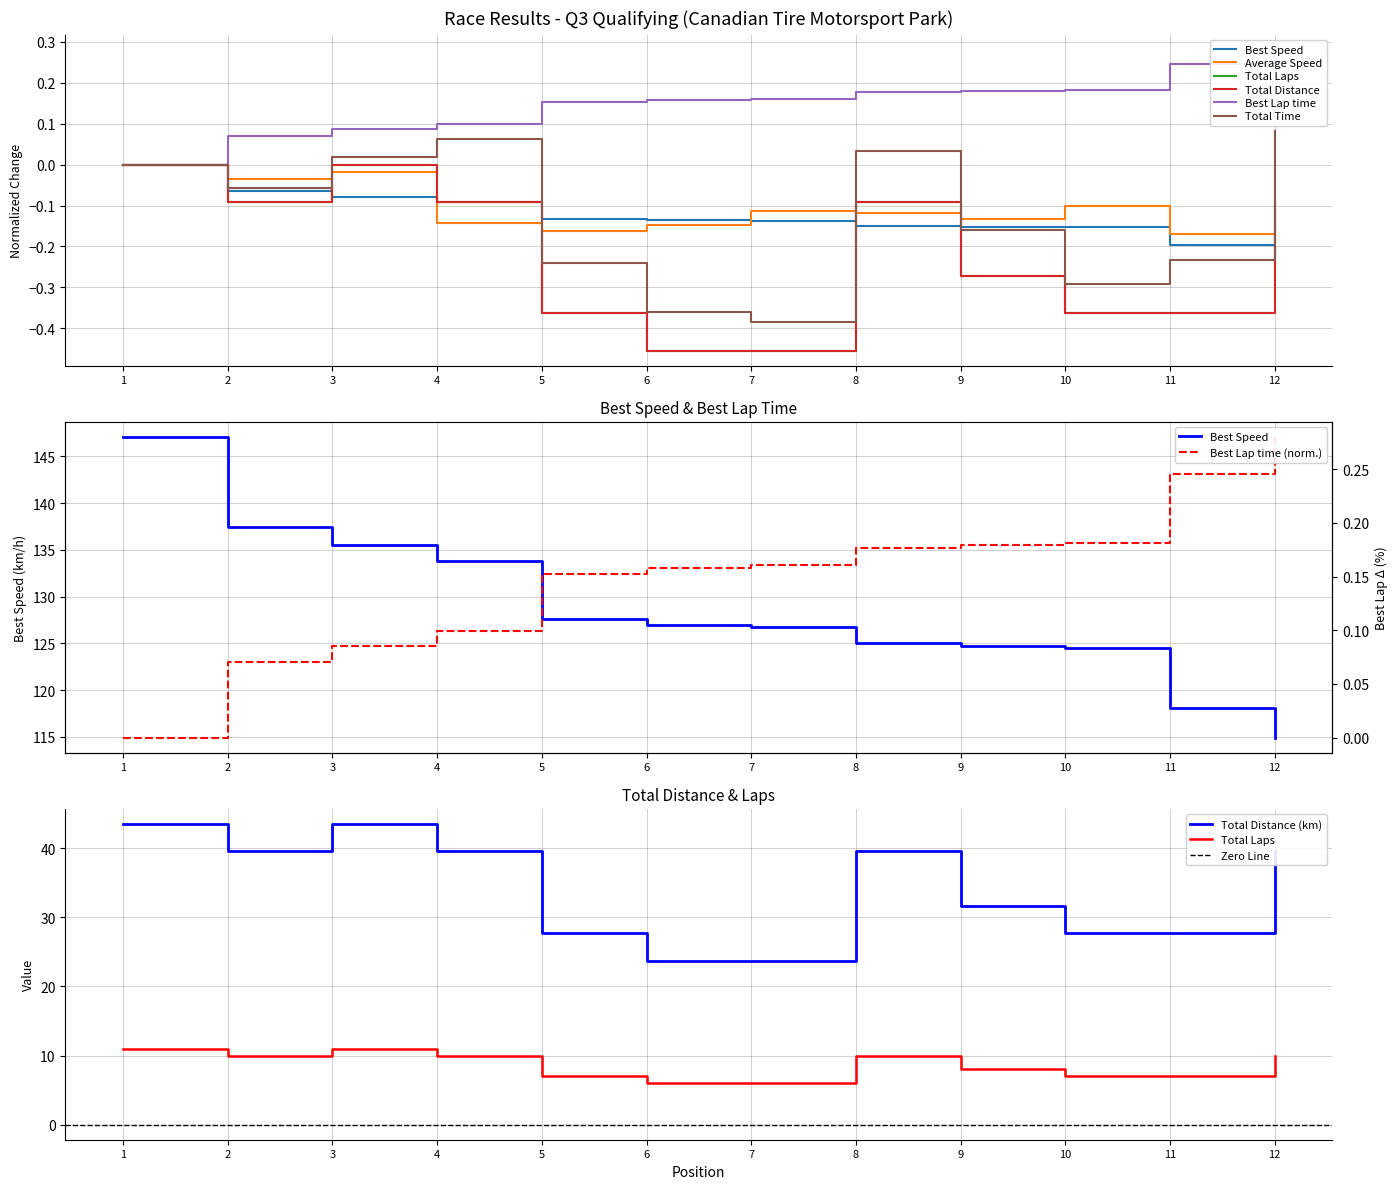

True or false: Average Speed has more than 0 interior local peaks.

True